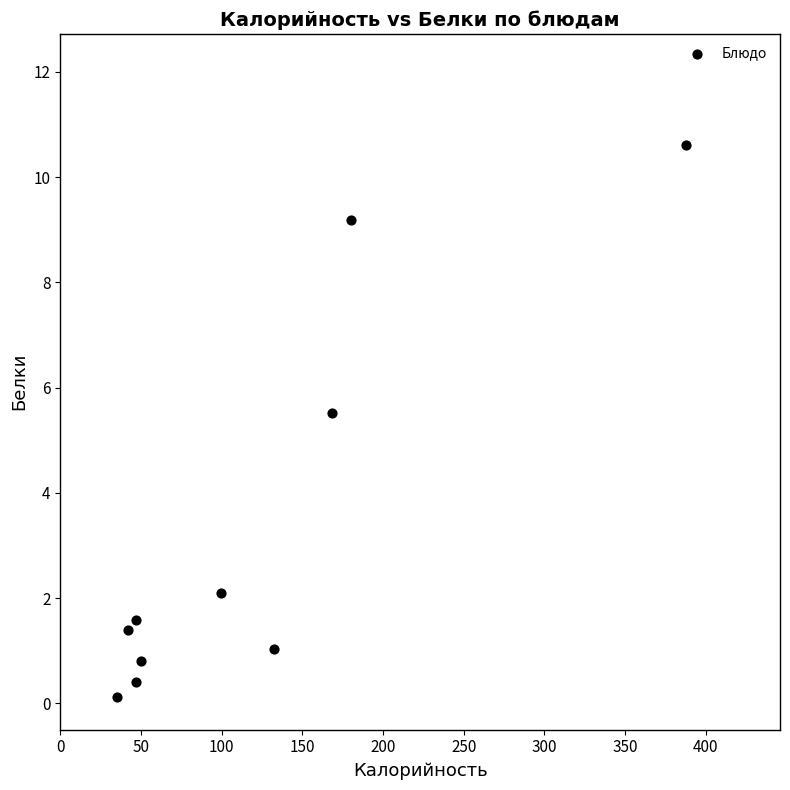

What is the range of Y values (max minus min)?

10.5